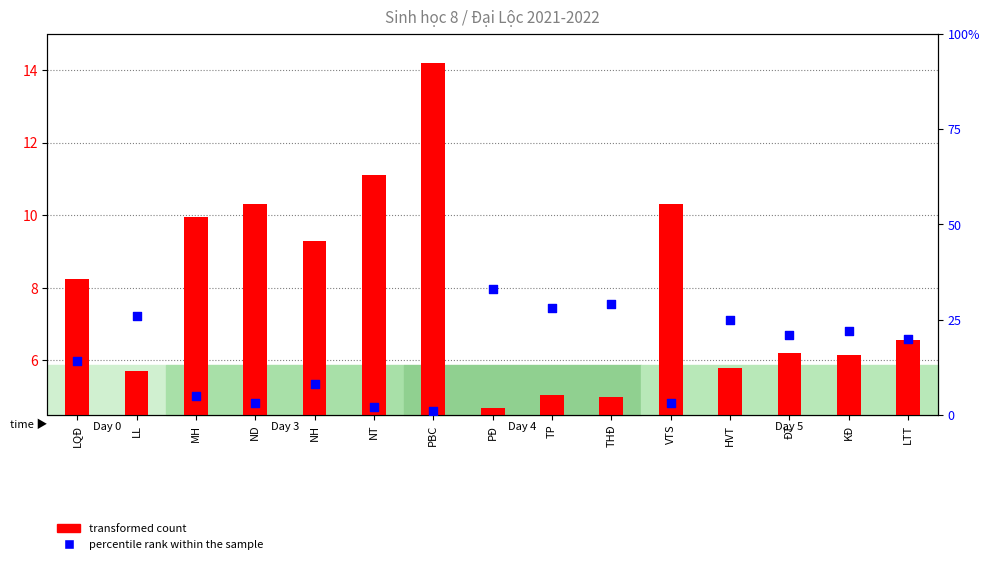

What is the total value across all series at MH?

10.4